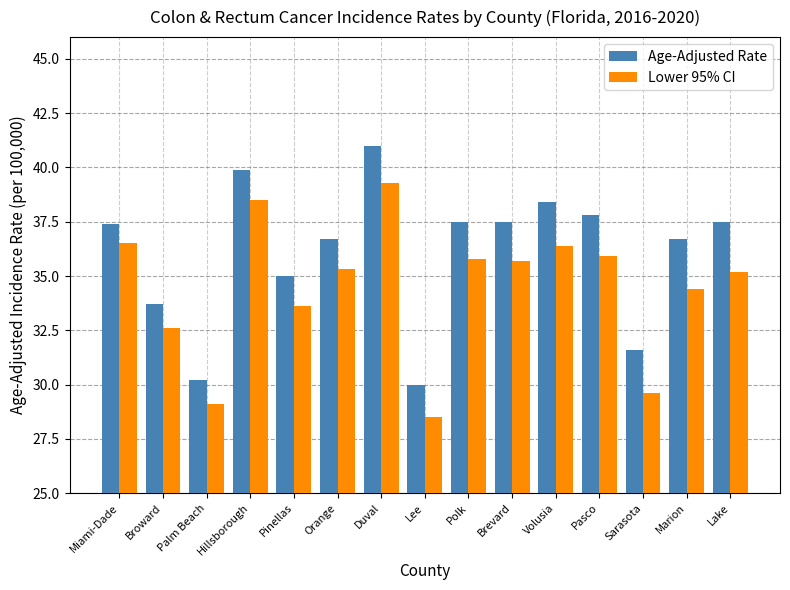

Is it true that Lower 95% CI equals 35.2 at Lake?

True